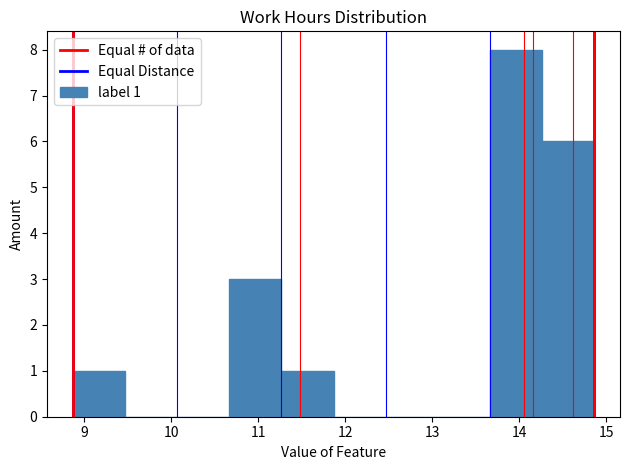

Over which range of the x-axis is the bar tallest?

13.7 to 14.3